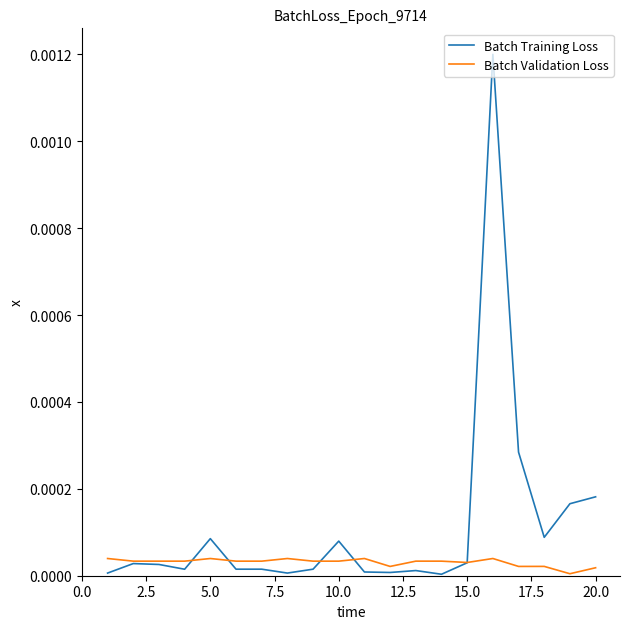

Which series has the largest range (max minus min)?

Batch Training Loss